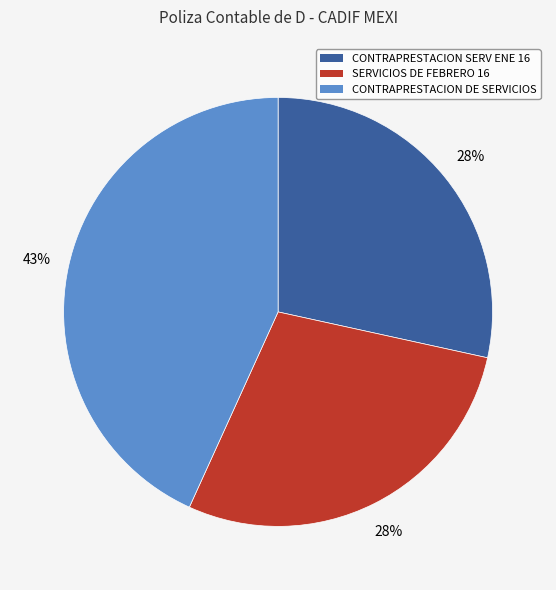

Do CONTRAPRESTACION SERV ENE 16 and SERVICIOS DE FEBRERO 16 together represent more than half of the pie?

Yes